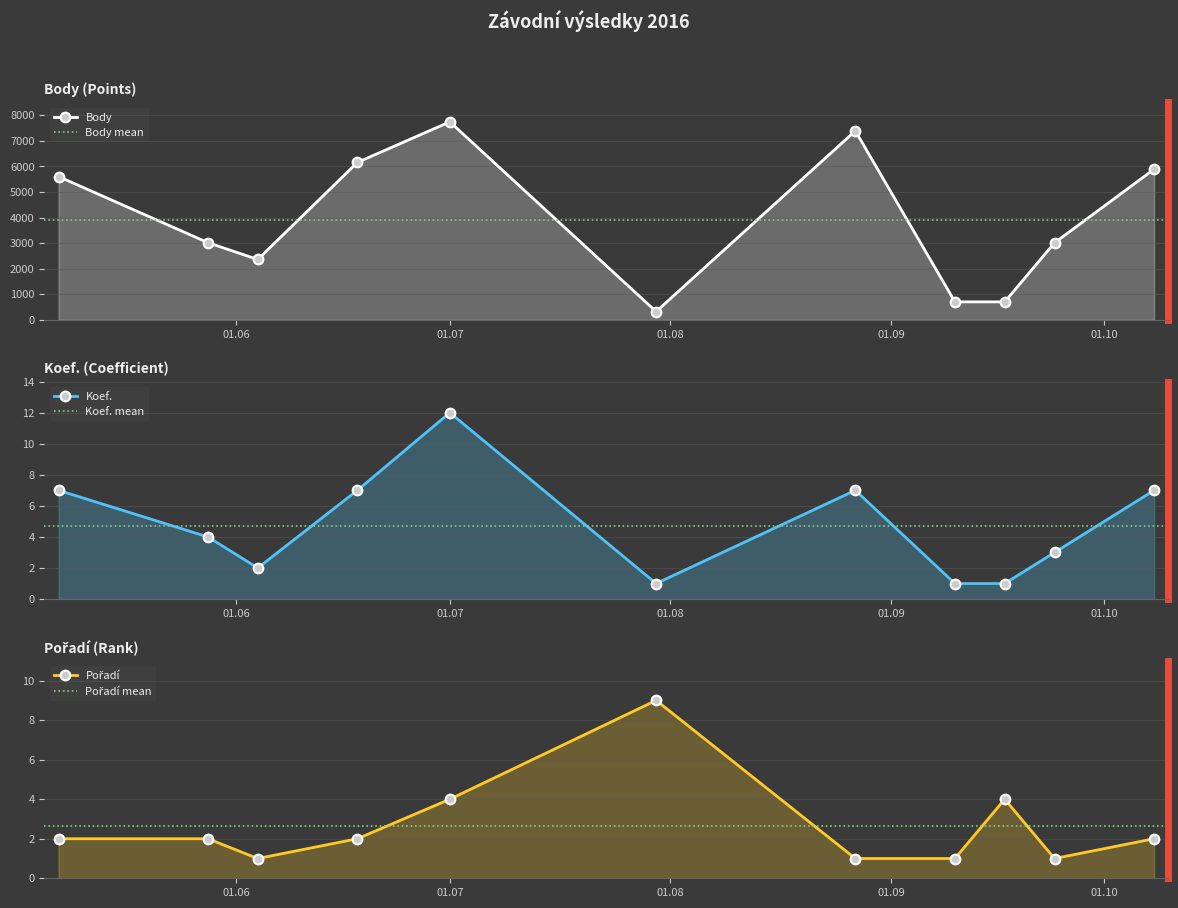

True or false: Pořadí and Body intersect in this chart.

False